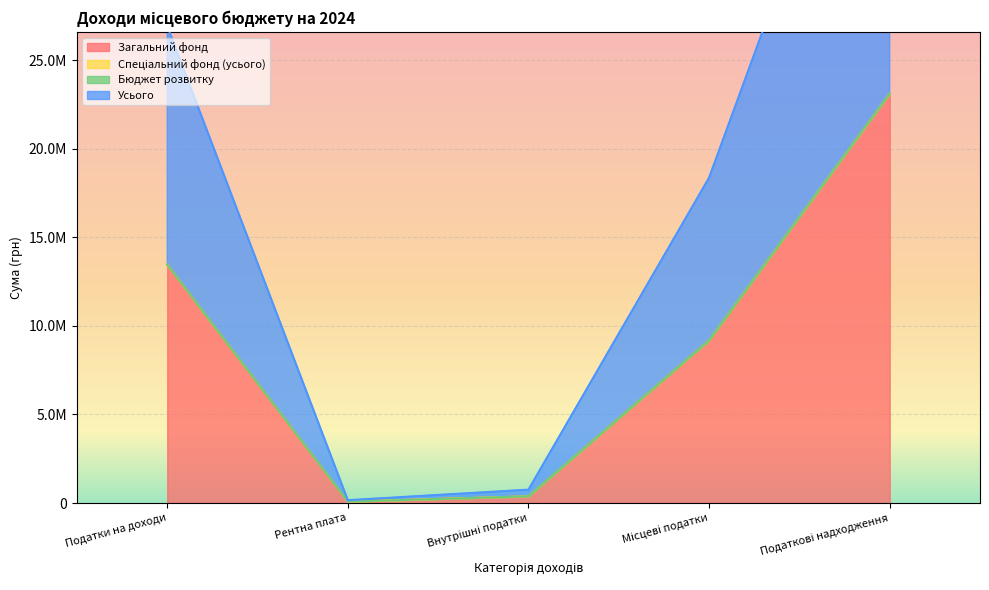

What is the difference between the Усього values at Місцеві податки and Податкові надходження?

13942481